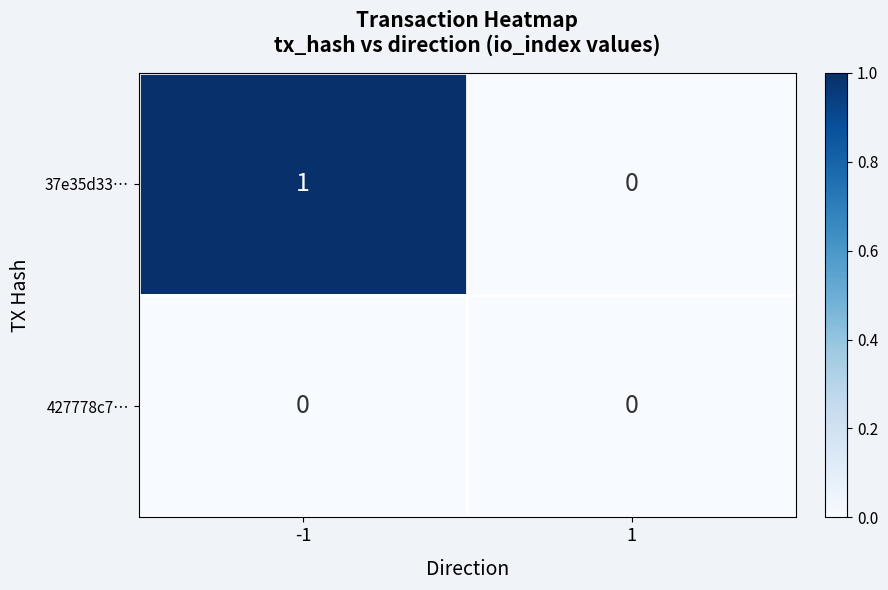

Reading left to right, transcribe all the data shown in this chart.

37e35d33…: -1=1	1=0
427778c7…: -1=0	1=0